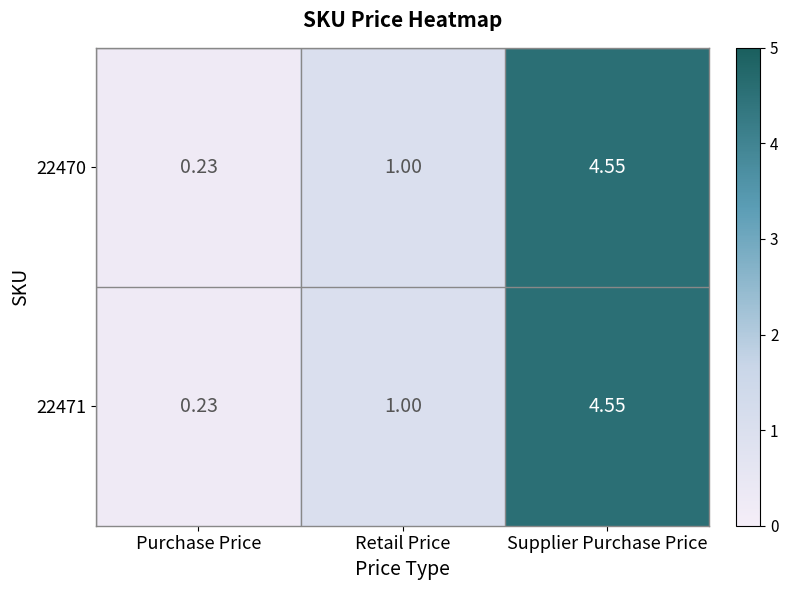

At which label does 22471 reach its minimum?

Purchase Price